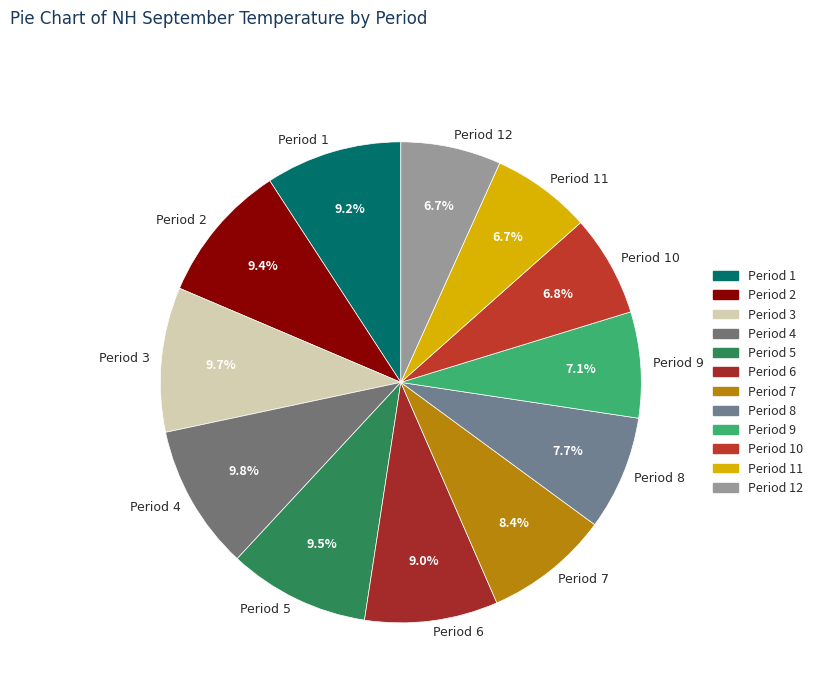

To the nearest percent, what percentage of the pie is Period 10?

7%